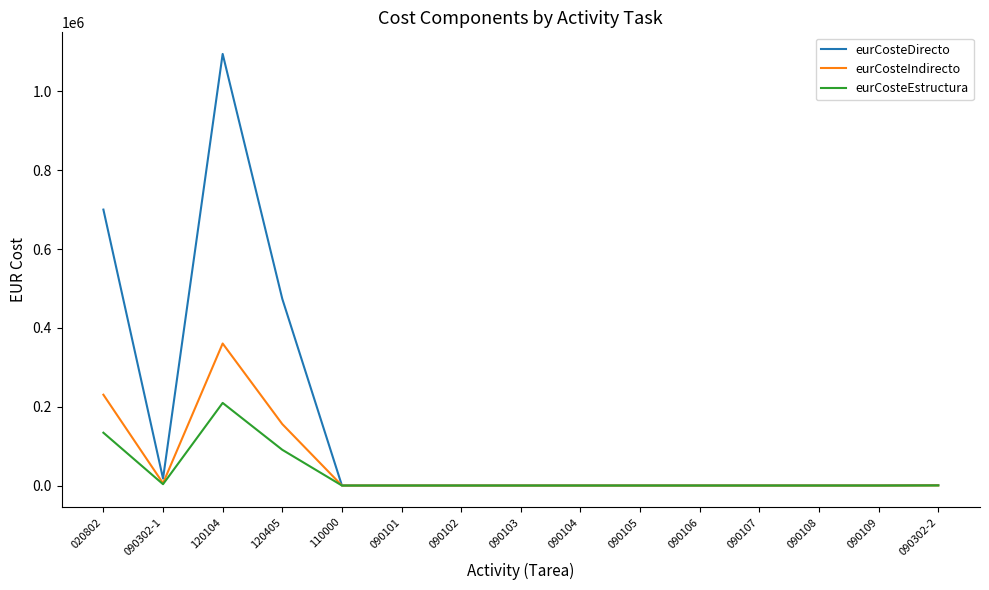

What is the difference between the maximum and minimum values in the eurCosteEstructura series?

209649.4